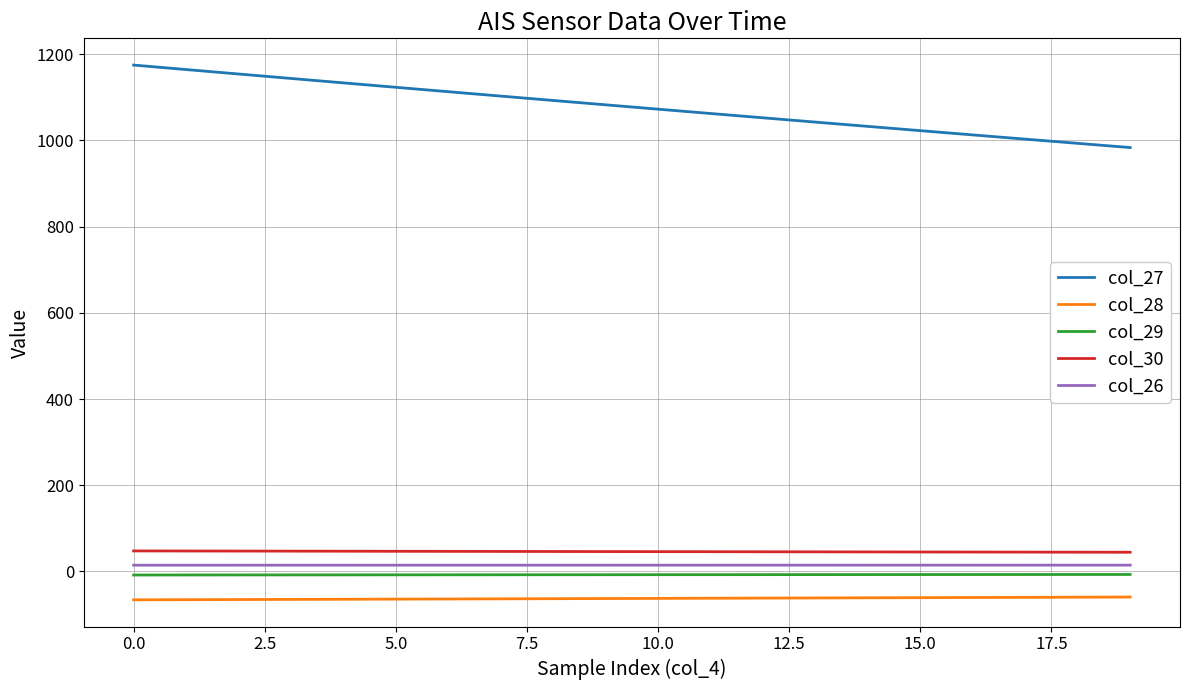

What is the highest value of the col_28 series?

-59.3